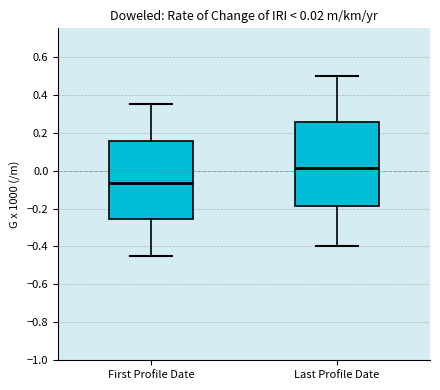

Which box is the tallest, from its lower edge to its upper edge?

Last Profile Date